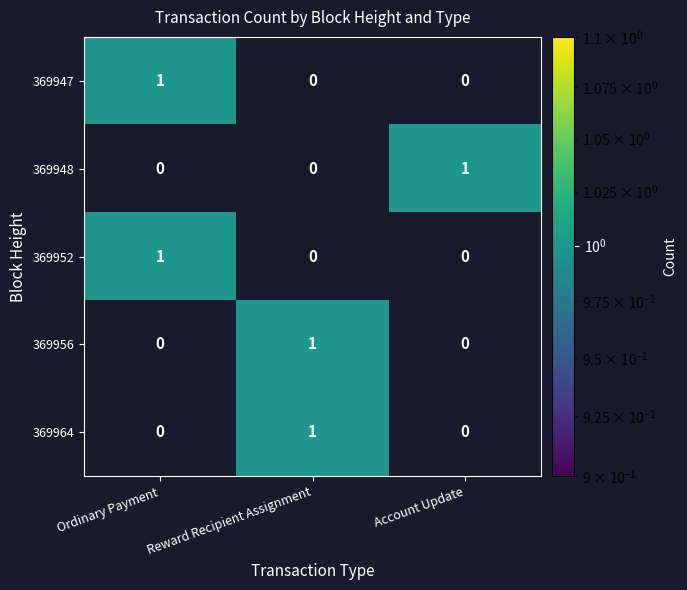

The value of 369952 at Ordinary Payment is 1. True or false?

True